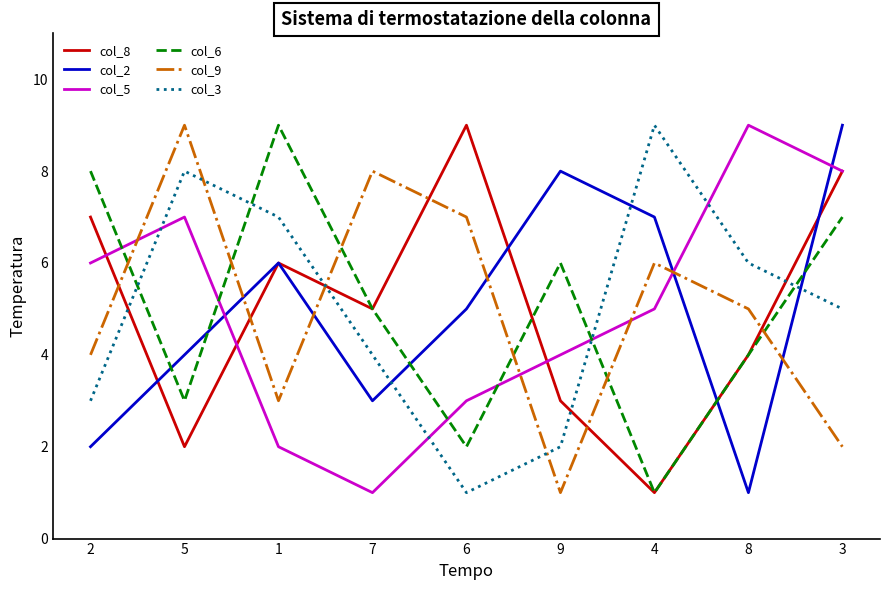

Between which two adjacent categories do col_5 and col_3 first intersect?

2 and 5